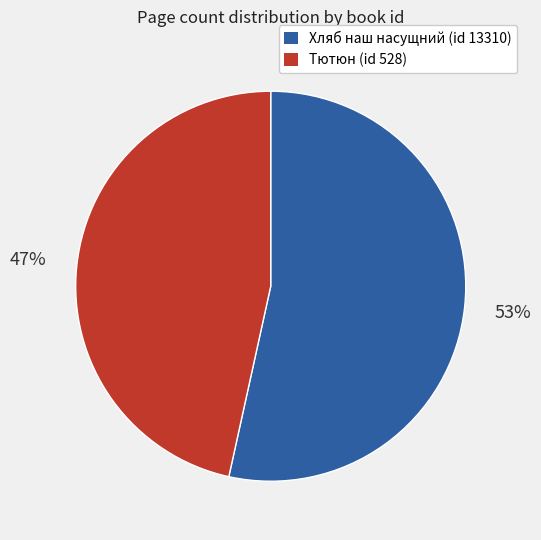

To the nearest percent, what is the average slice percentage?

50%